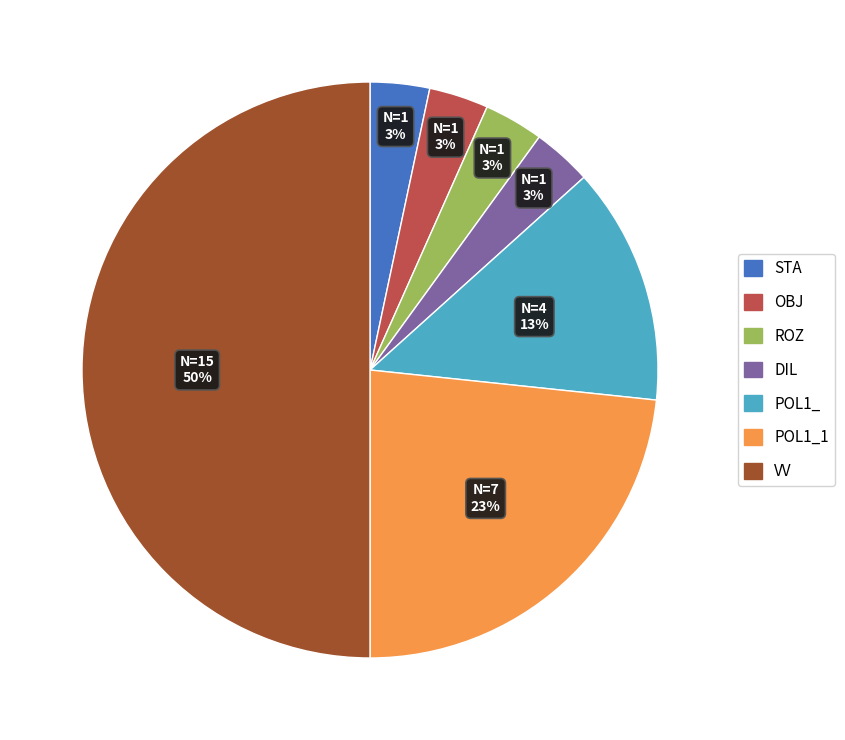

To the nearest percent, what is the average slice percentage?

14%